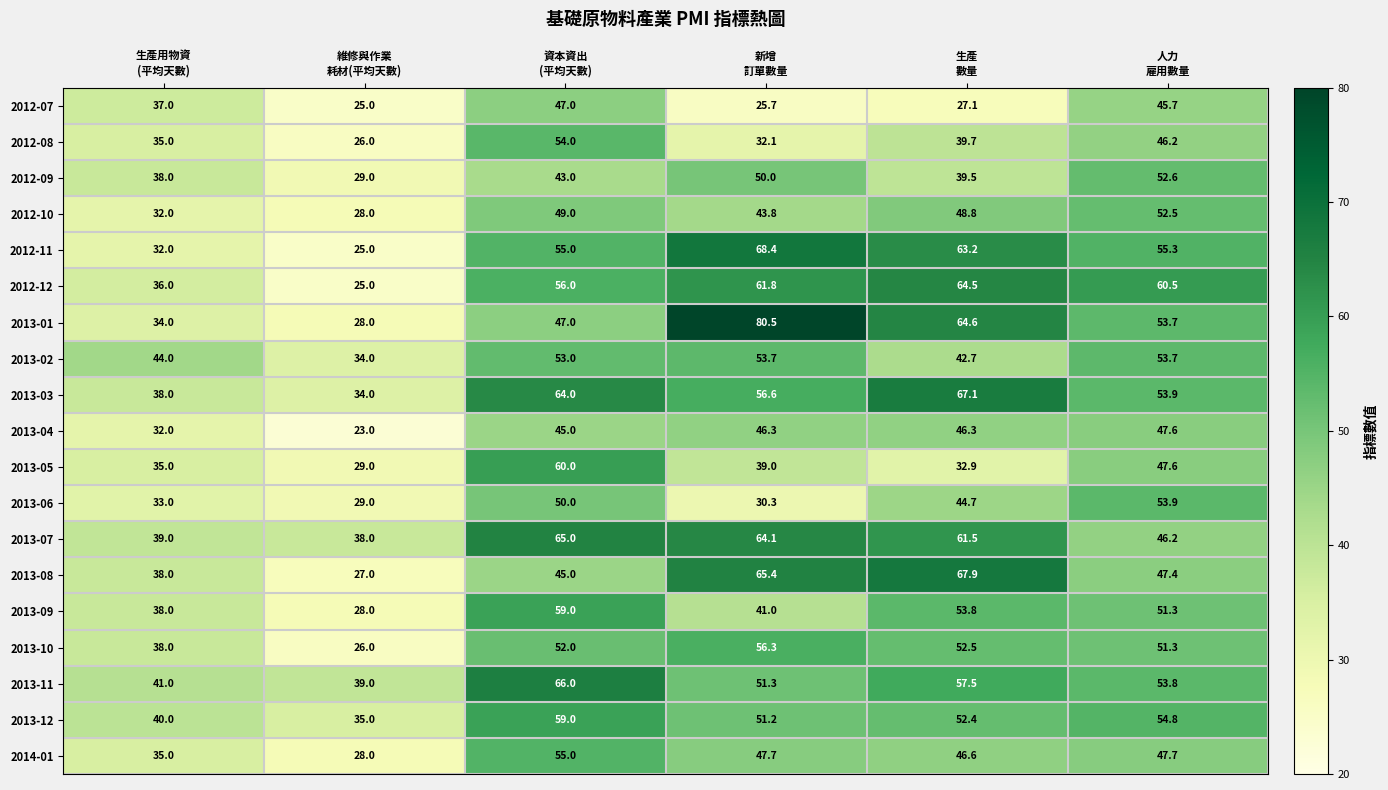

What is the average value of the 2012-10 series?

42.4